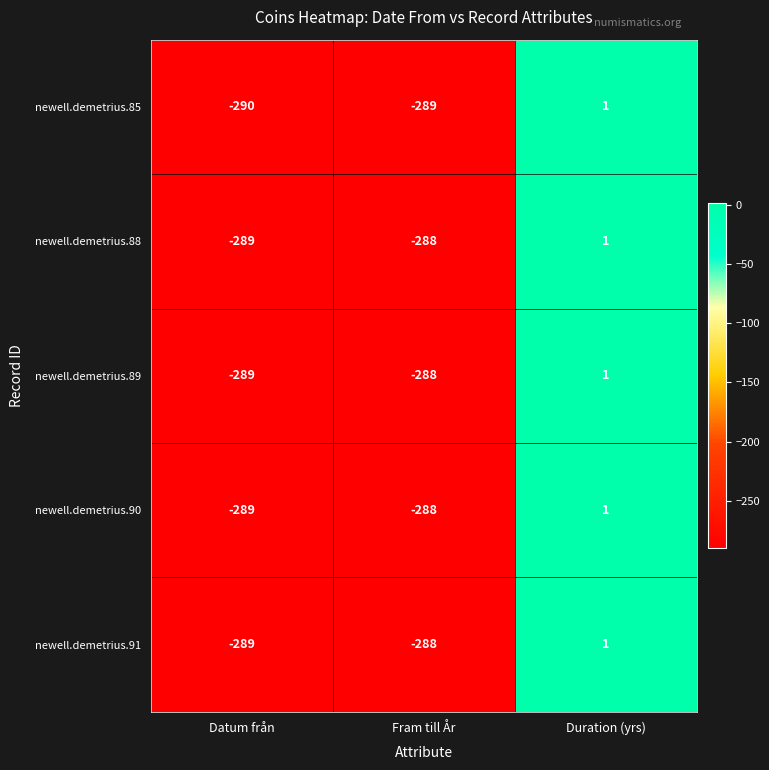

What is the difference between the maximum and minimum values in the newell.demetrius.85 series?

291